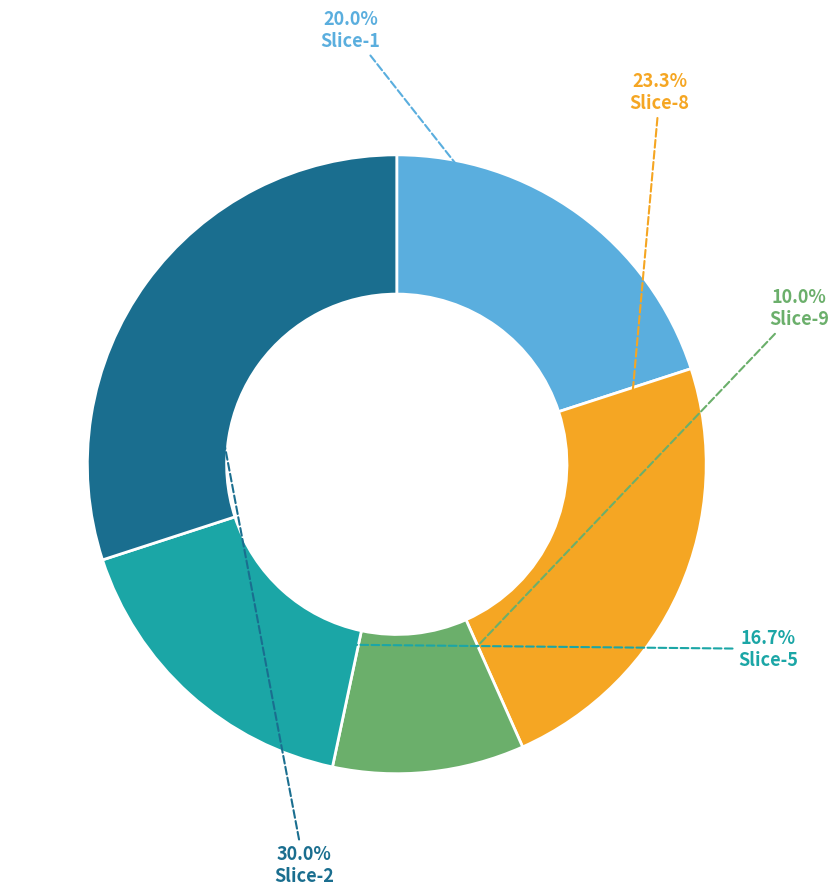

To the nearest percent, what is the average slice percentage?

20%